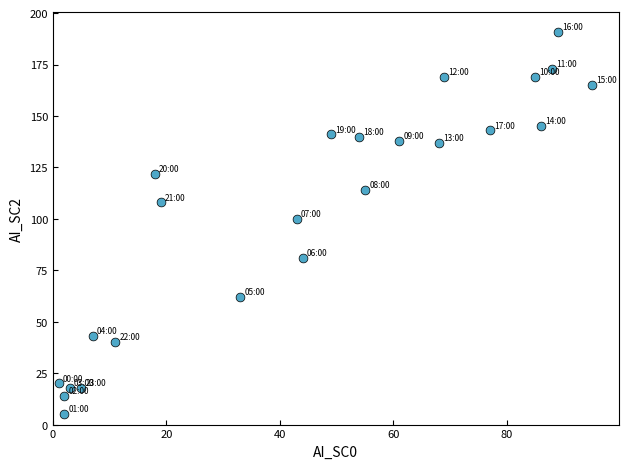

What is the range of Y values (max minus min)?

186